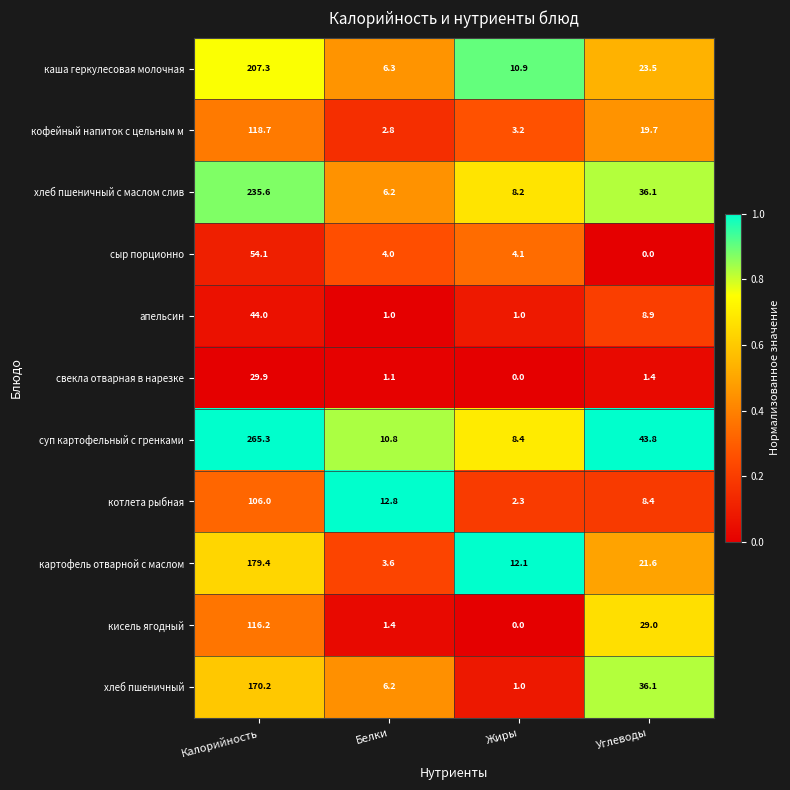

Which series has the widest spread of values?

суп картофельный с гренками